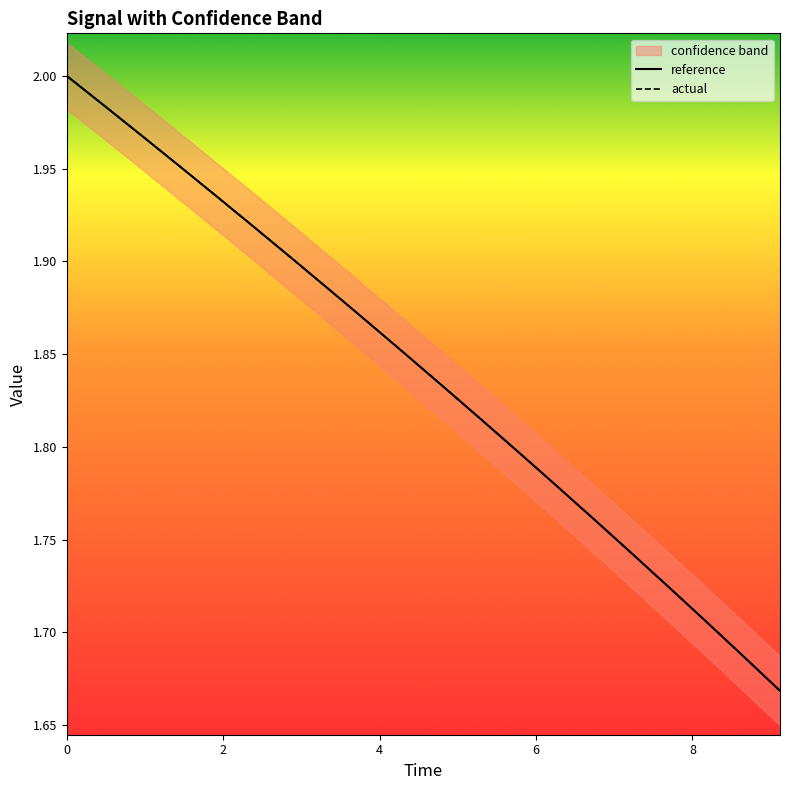

At how many categories does at least one series exceed 1?

20